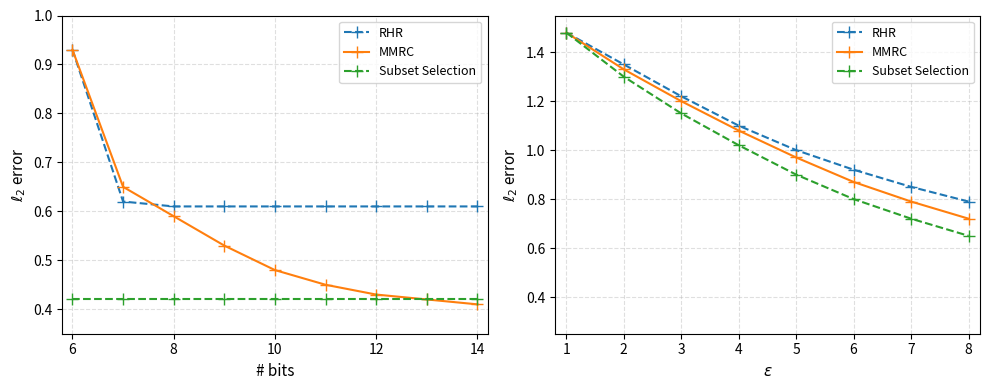

What are all the series names shown in the legend?

RHR, MMRC, Subset Selection